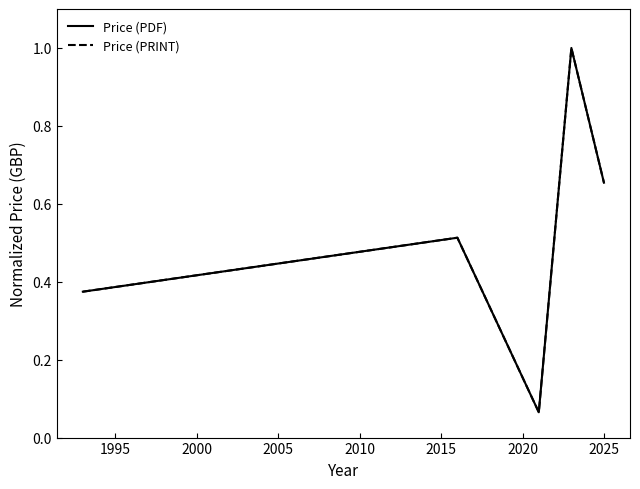

Which series has the widest spread of values?

Price (PDF)